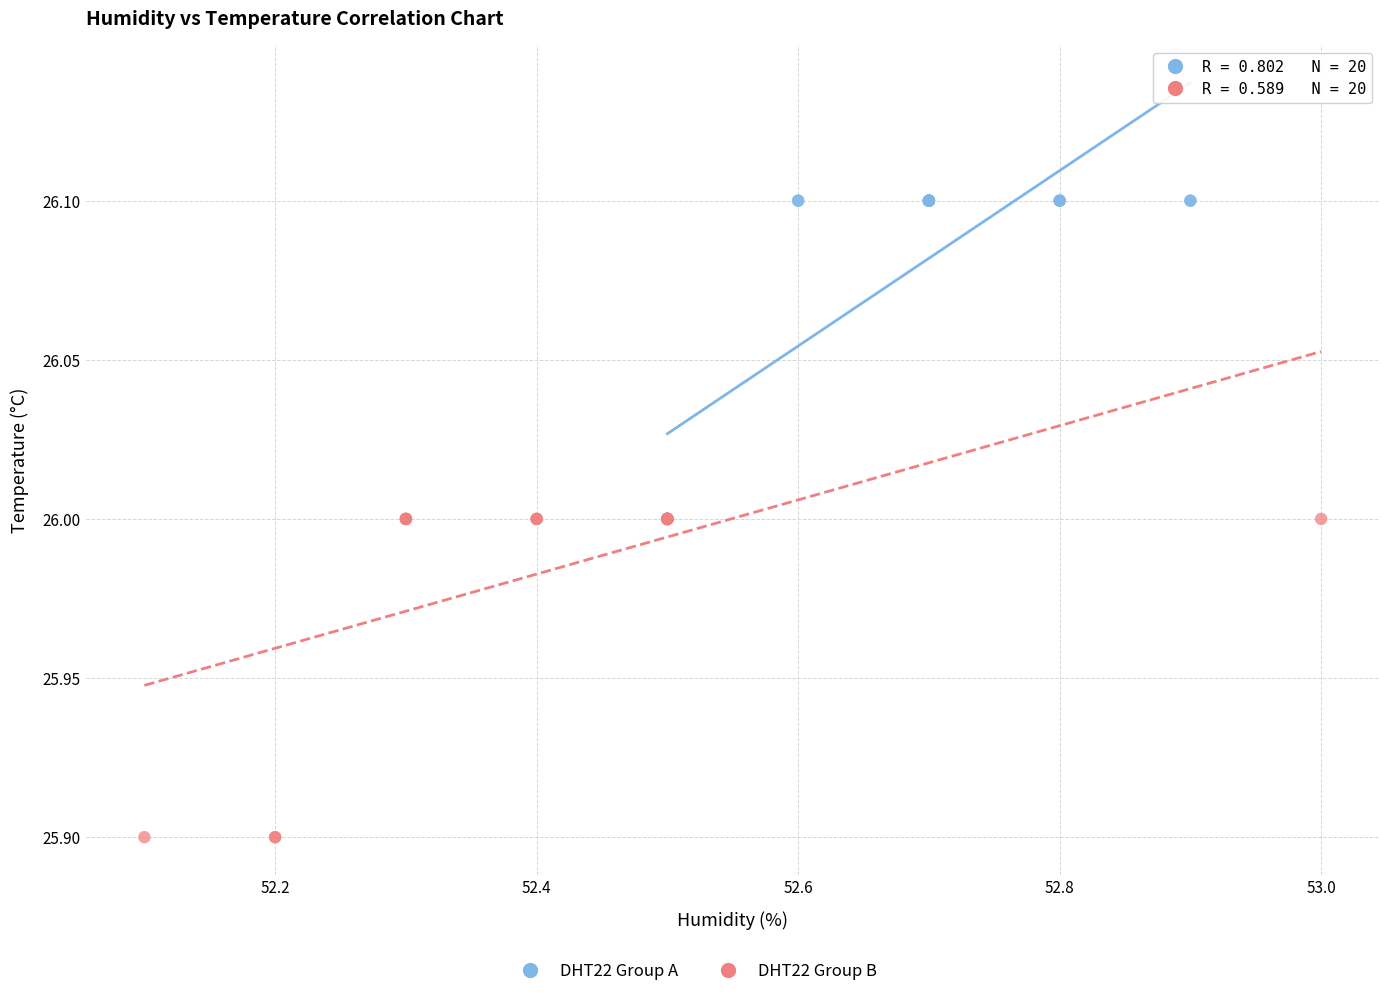

Which series reaches the maximum Y coordinate?

DHT22 Group A